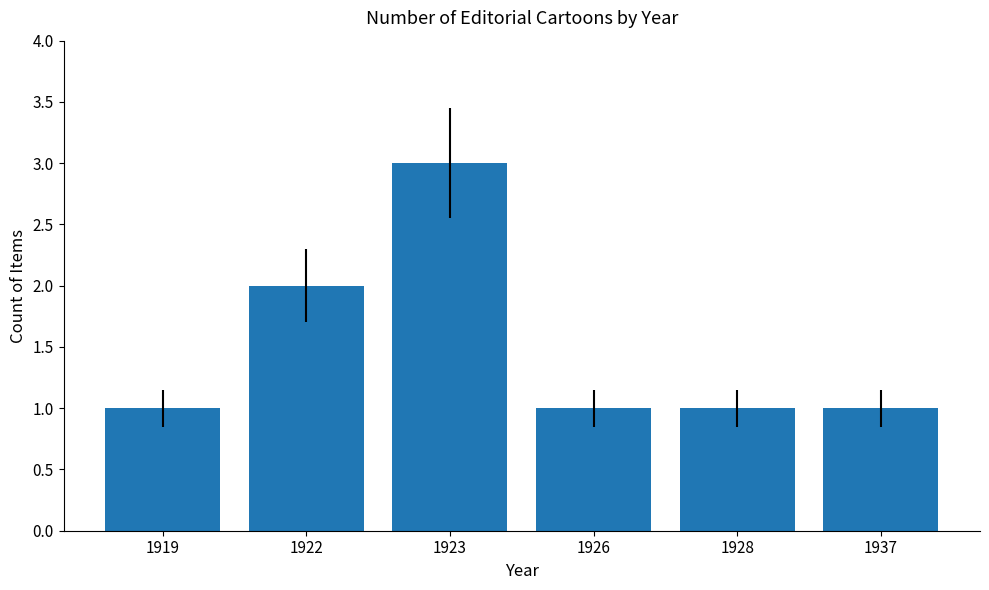

True or false: the data shows 0 at 1926.

False